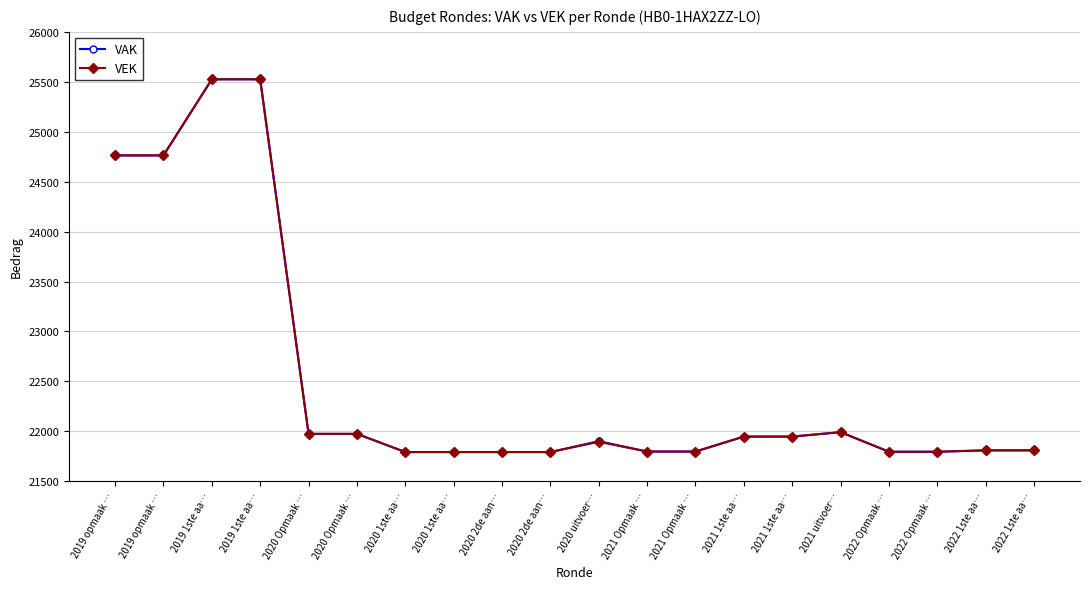

What is the maximum value for VAK?

25525